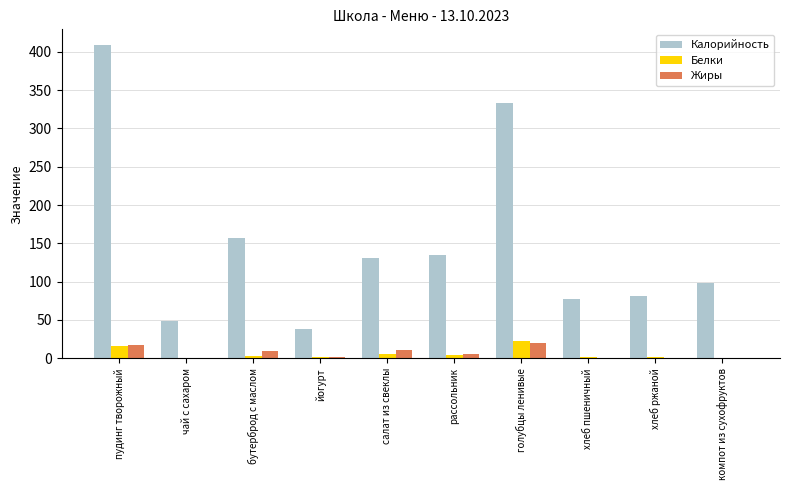

Count the number of categories in the chart.

10